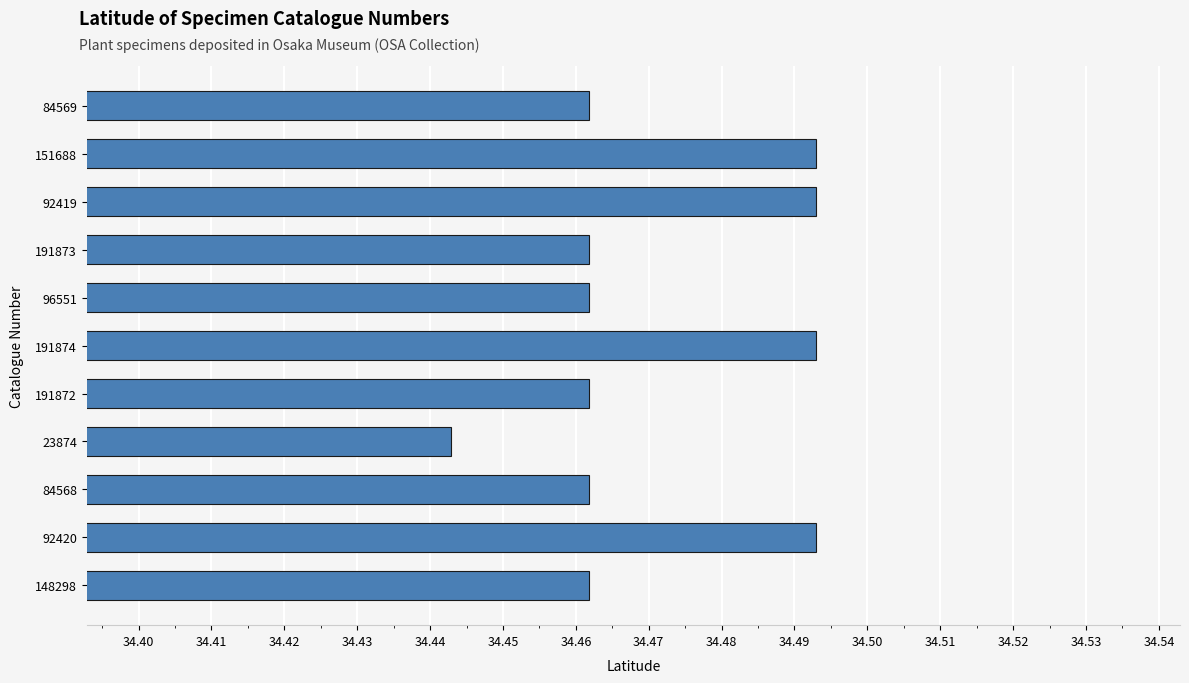

Does the chart contain stacked bars?

No